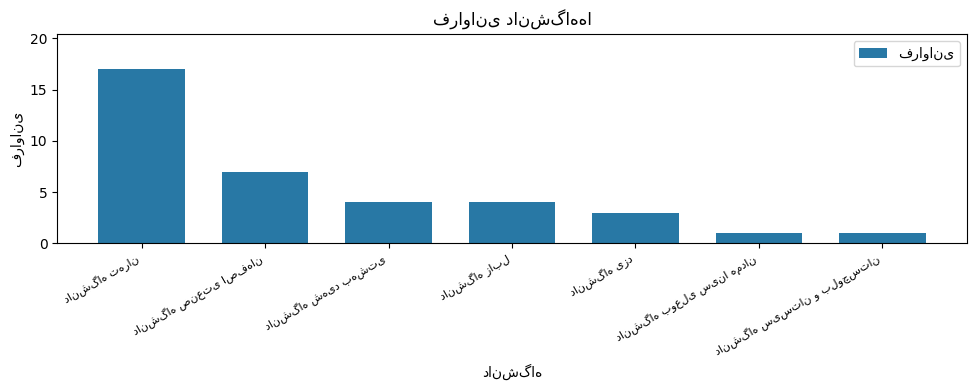

What is the greatest value displayed?

17